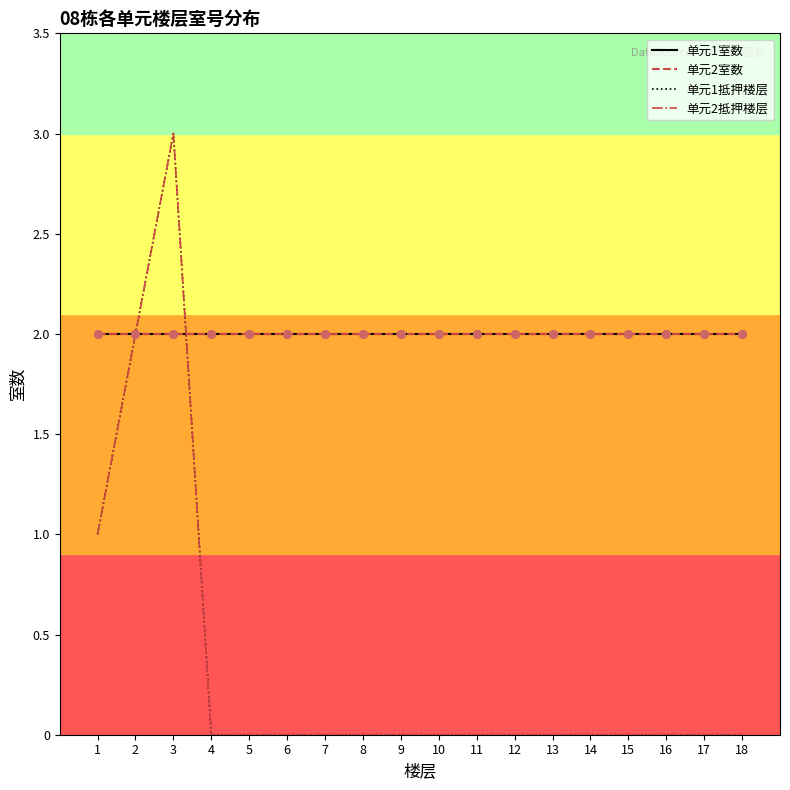

Is this an area chart (filled region under the line)?

No